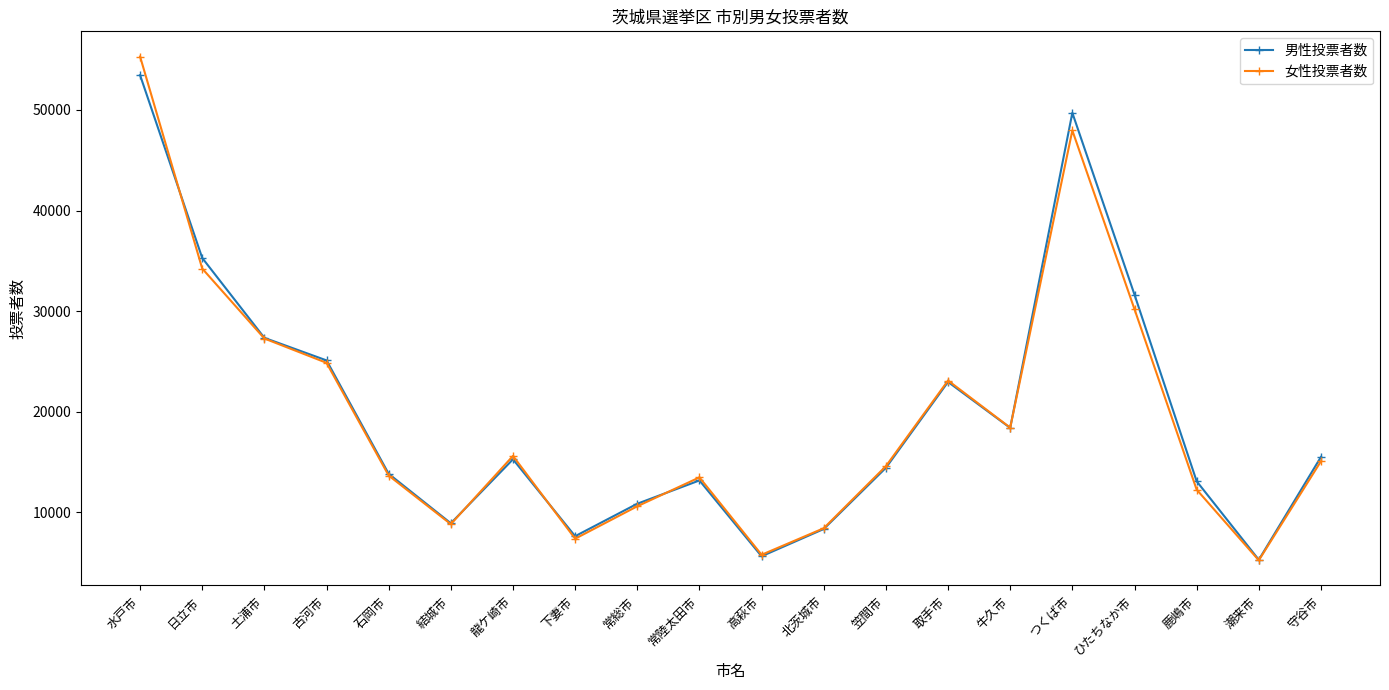

What is the smallest value displayed?

5245